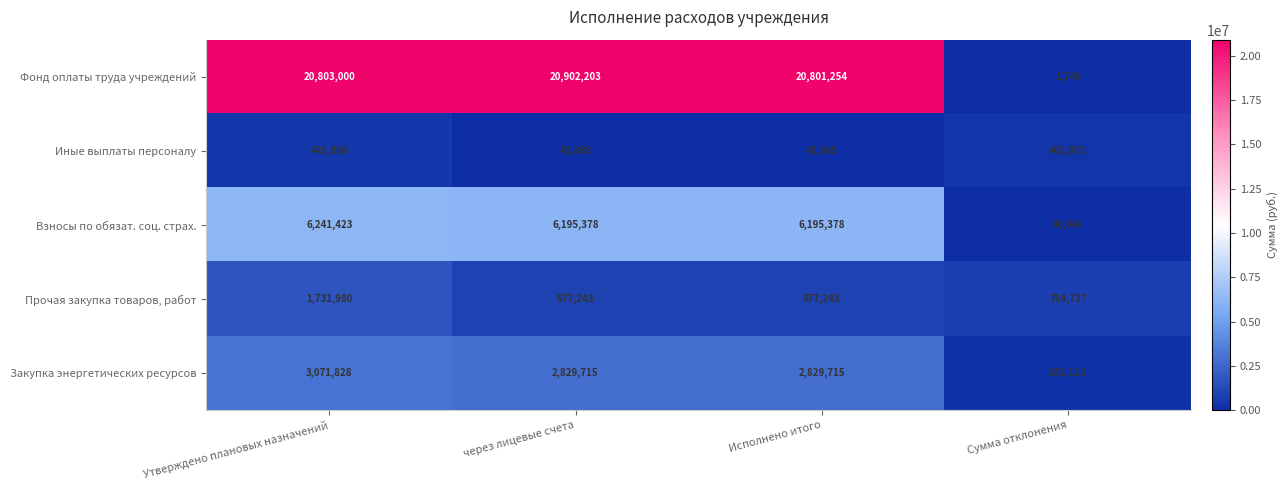

The Фонд оплаты труда учреждений series shows 20803000 at Утверждено плановых назначений. True or false?

True